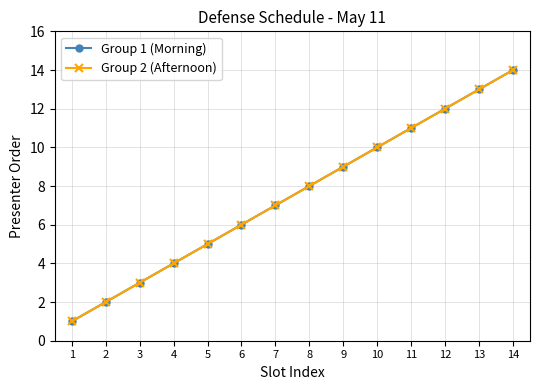

Does the chart have visible grid lines?

Yes